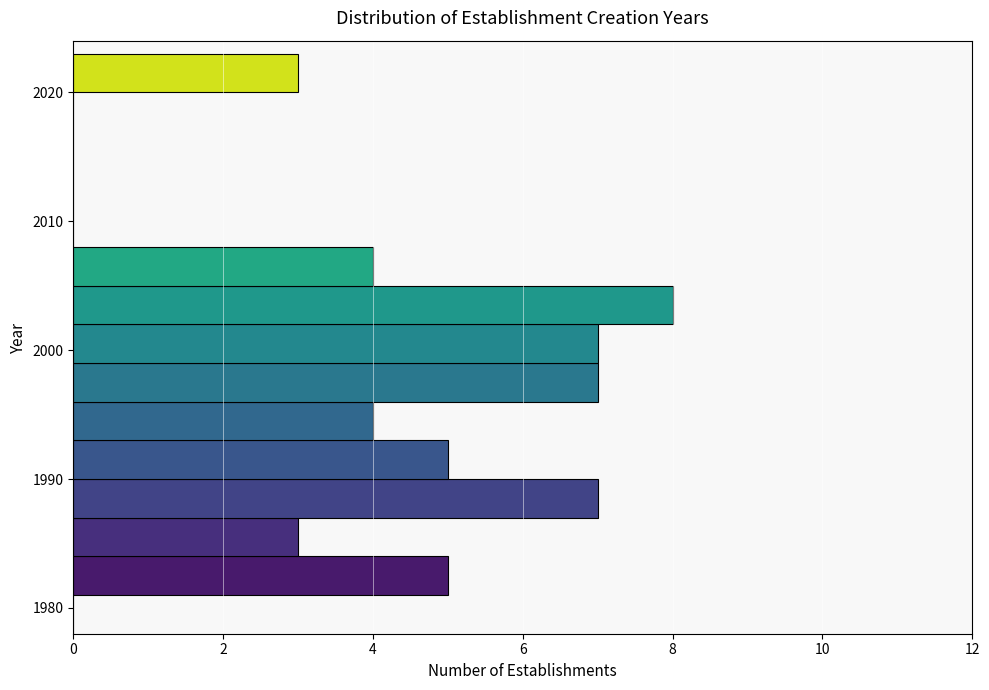

Around what value on the y-axis is the longest bar? Give the approximate position of its centre, as read against the axis.

2004